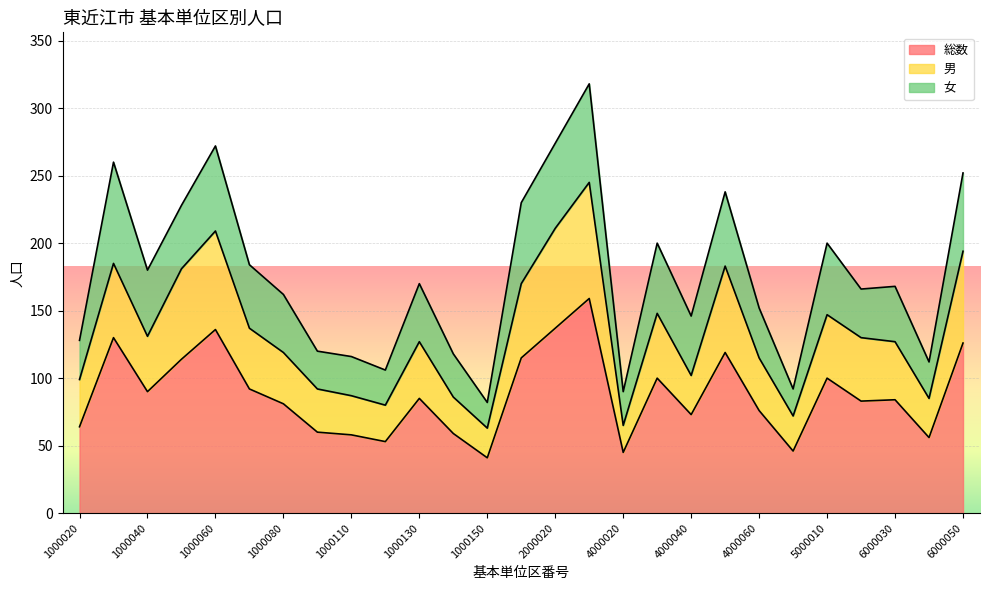

What are all the series names shown in the legend?

総数, 男, 女